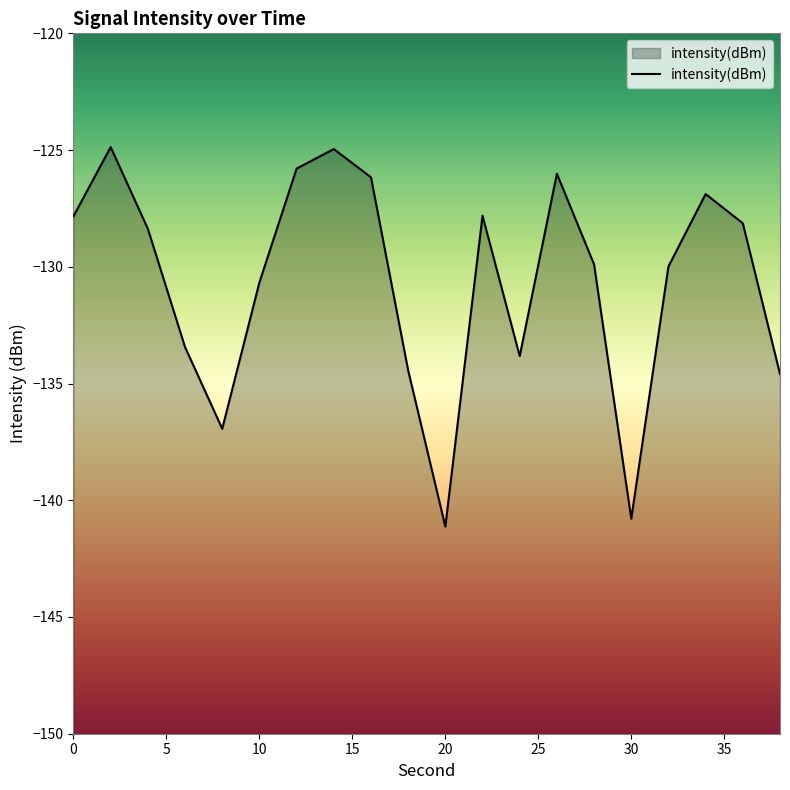

What is the difference between the values at 30 and 24?

7.0